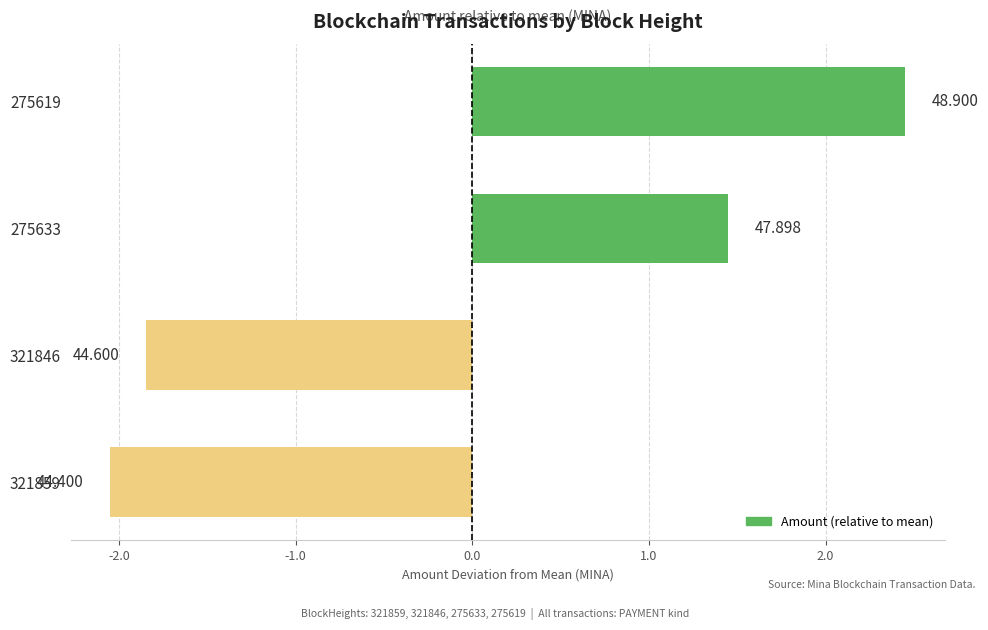

Are the bars horizontal?

Yes